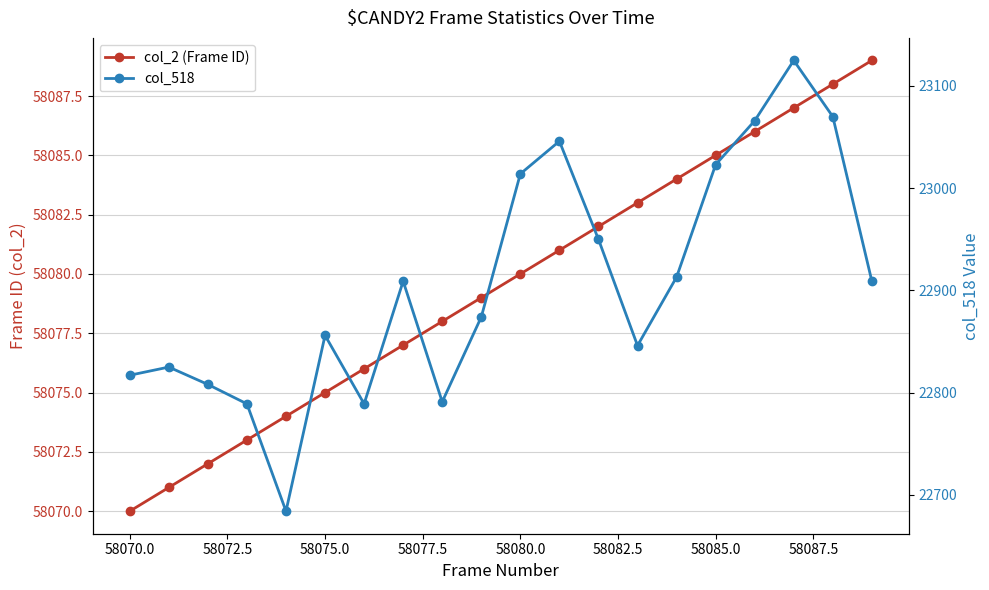

True or false: col_2 (Frame ID) and col_518 intersect in this chart.

False